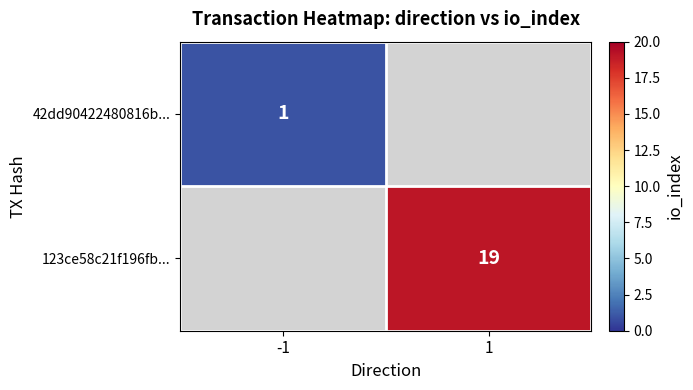

At which category does the chart reach its minimum across all series?

-1